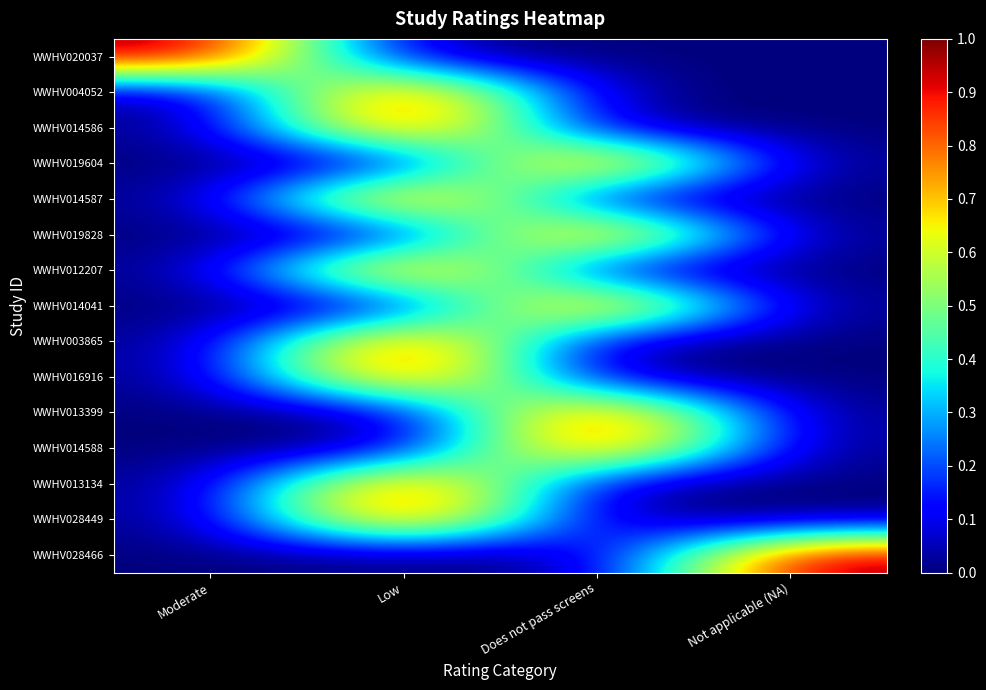

At how many categories does at least one series exceed 0?

4